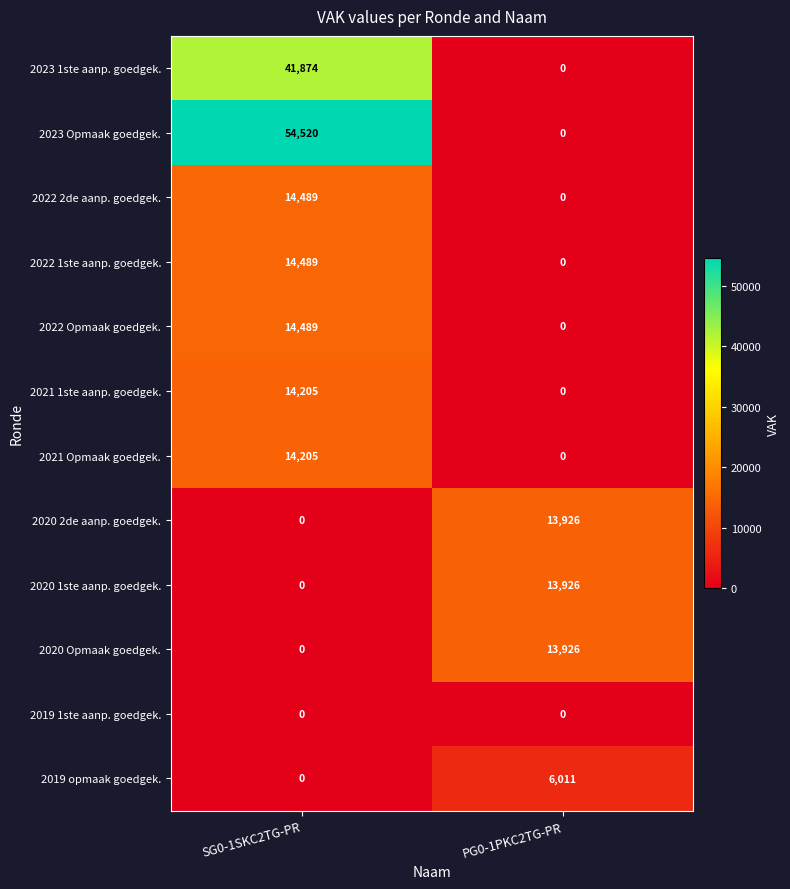

Reading left to right, transcribe all the data shown in this chart.

2023 1ste aanp. goedgek.: SG0-1SKC2TG-PR=41874	PG0-1PKC2TG-PR=0
2023 Opmaak goedgek.: SG0-1SKC2TG-PR=54520	PG0-1PKC2TG-PR=0
2022 2de aanp. goedgek.: SG0-1SKC2TG-PR=14489	PG0-1PKC2TG-PR=0
2022 1ste aanp. goedgek.: SG0-1SKC2TG-PR=14489	PG0-1PKC2TG-PR=0
2022 Opmaak goedgek.: SG0-1SKC2TG-PR=14489	PG0-1PKC2TG-PR=0
2021 1ste aanp. goedgek.: SG0-1SKC2TG-PR=14205	PG0-1PKC2TG-PR=0
2021 Opmaak goedgek.: SG0-1SKC2TG-PR=14205	PG0-1PKC2TG-PR=0
2020 2de aanp. goedgek.: SG0-1SKC2TG-PR=0	PG0-1PKC2TG-PR=13926
2020 1ste aanp. goedgek.: SG0-1SKC2TG-PR=0	PG0-1PKC2TG-PR=13926
2020 Opmaak goedgek.: SG0-1SKC2TG-PR=0	PG0-1PKC2TG-PR=13926
2019 1ste aanp. goedgek.: SG0-1SKC2TG-PR=0	PG0-1PKC2TG-PR=0
2019 opmaak goedgek.: SG0-1SKC2TG-PR=0	PG0-1PKC2TG-PR=6011